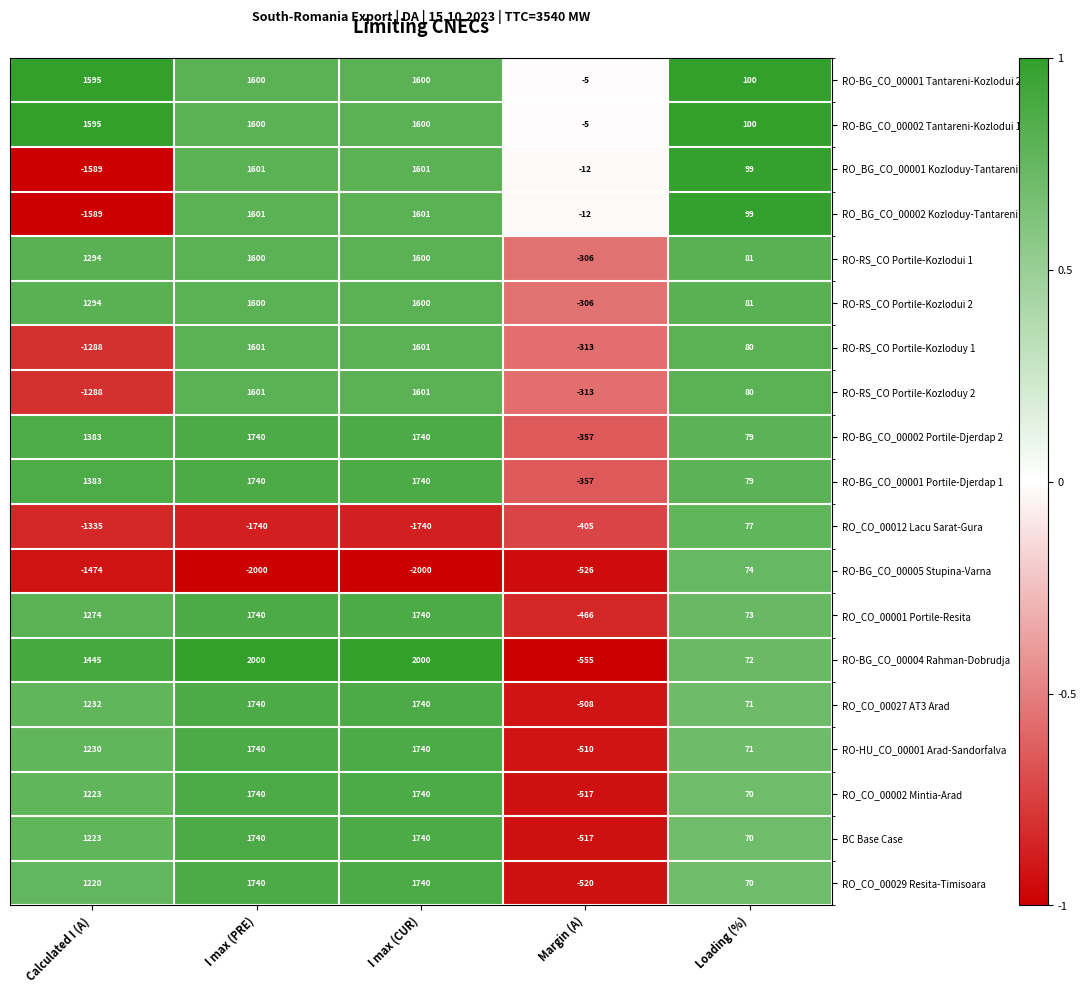

How many distinct data groups are displayed?

19